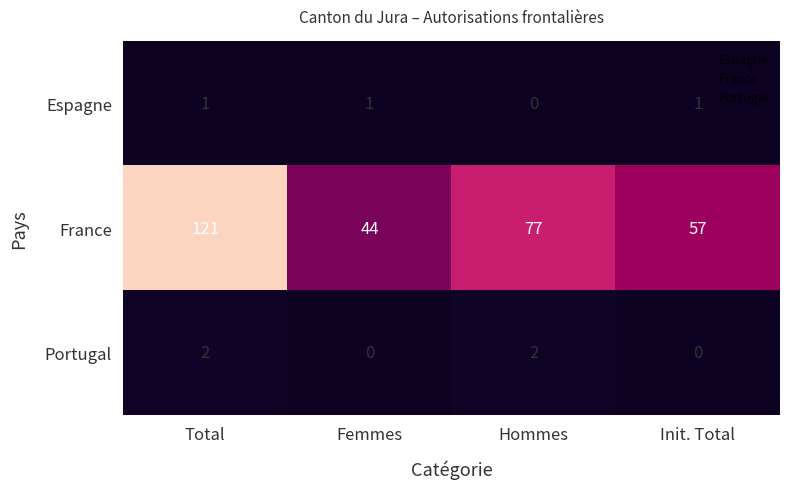

What is the total value across all series at Total?

124